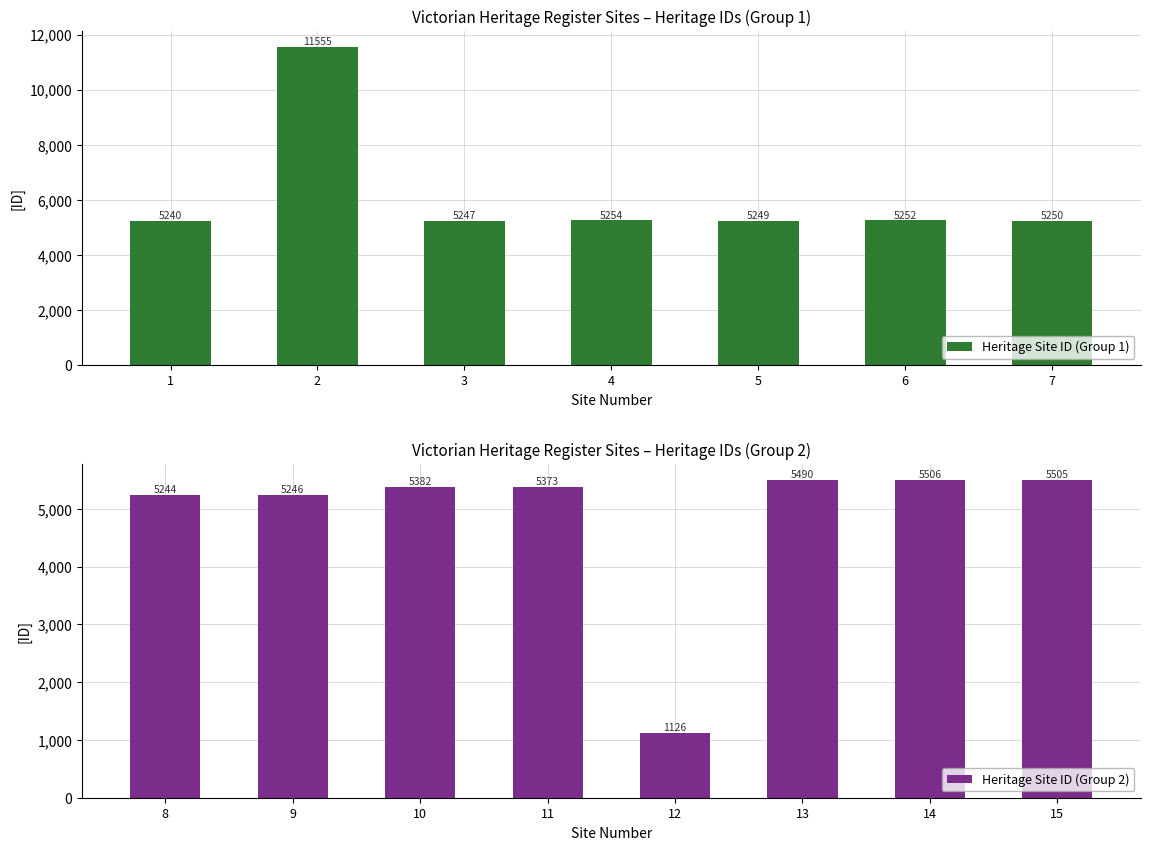

Reading left to right, extract all data points from this chart.

5240	11555	5247	5254	5249	5252	5250	5244	5246	5382	5373	1126	5490	5506	5505